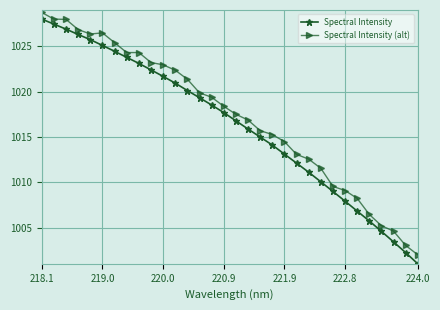

How many lines are shown in the chart?

2